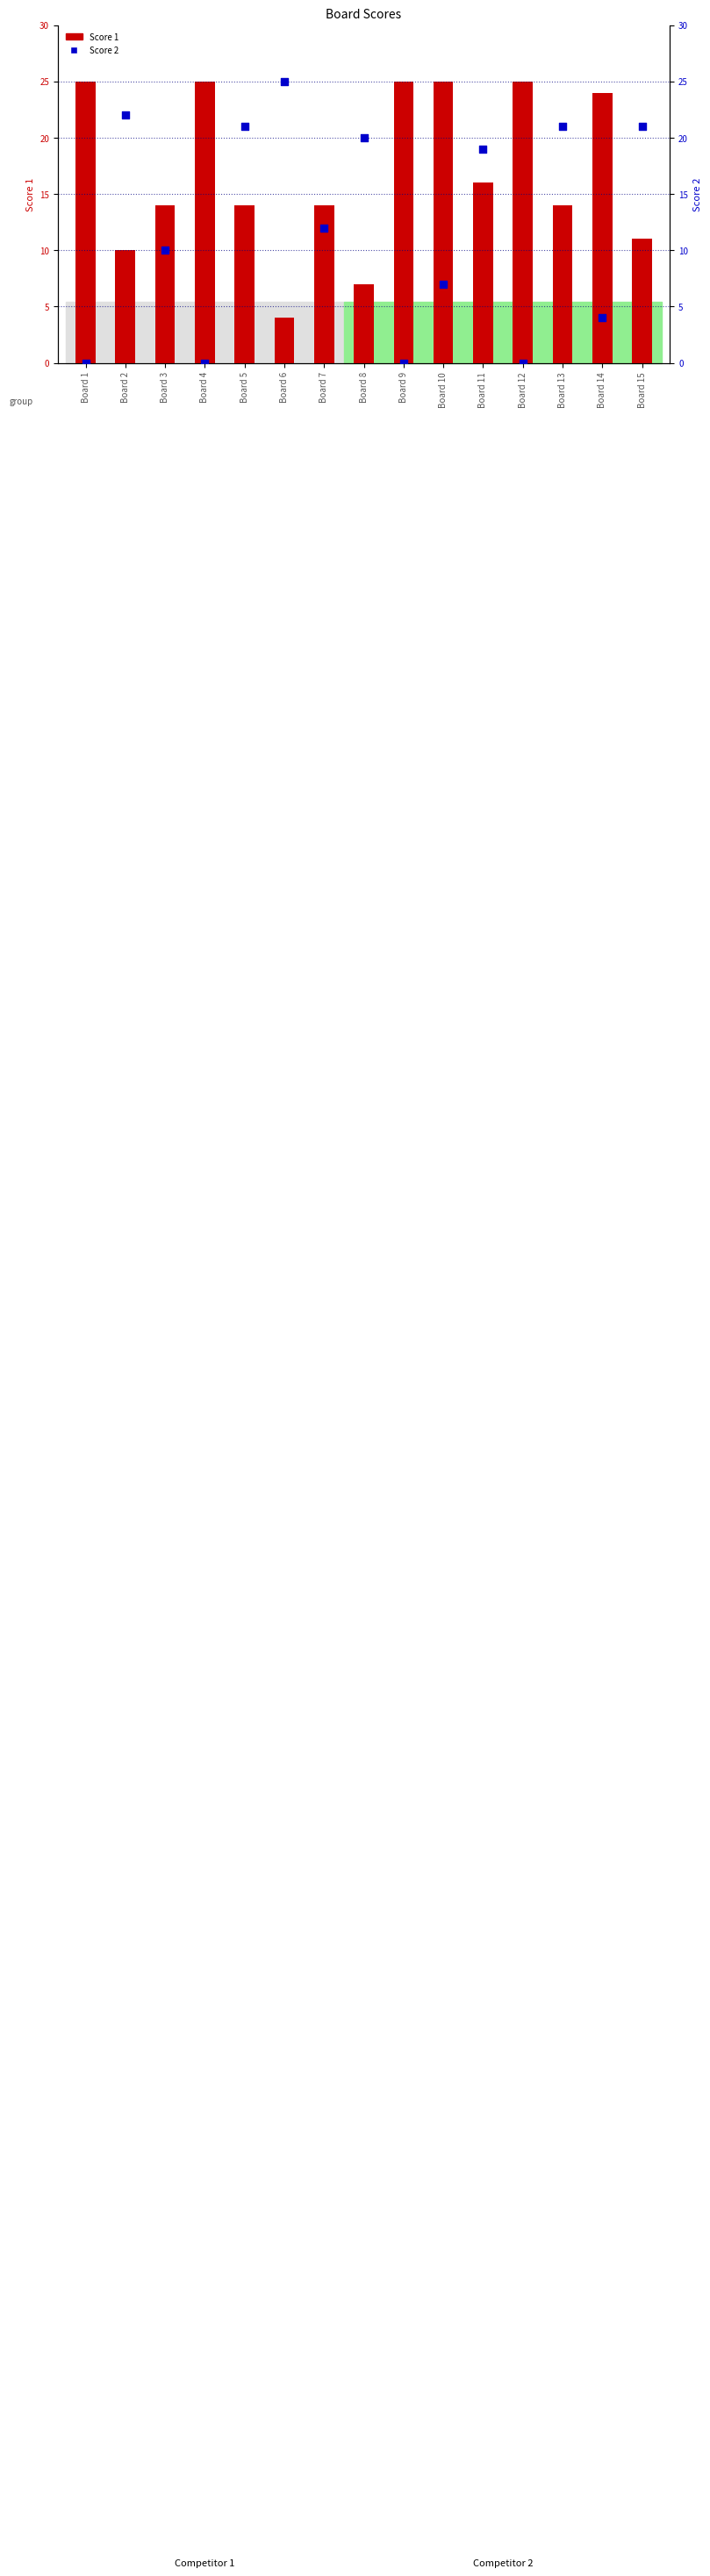

At which category is the sum across all series the highest?

Board 5